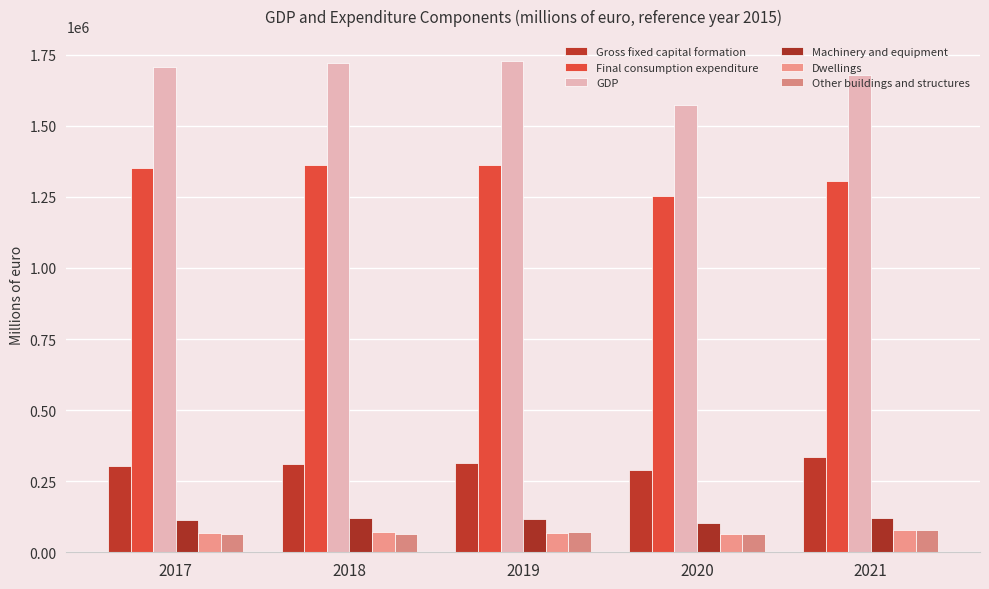

At which label does Gross fixed capital formation reach its minimum?

2020